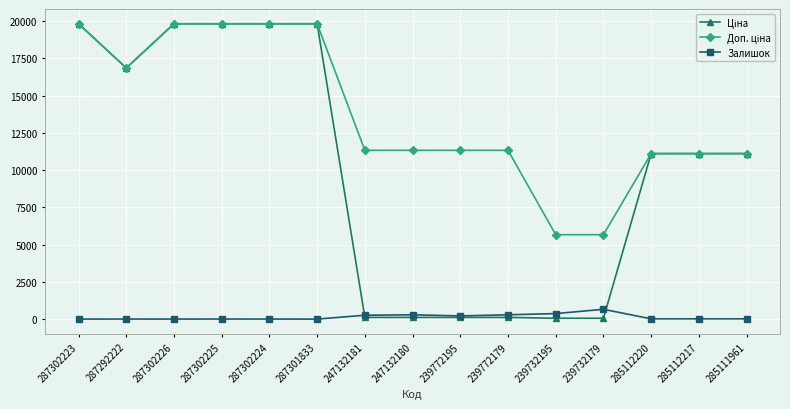

What is the spread (max minus min) of values at 287302224?

19828.1